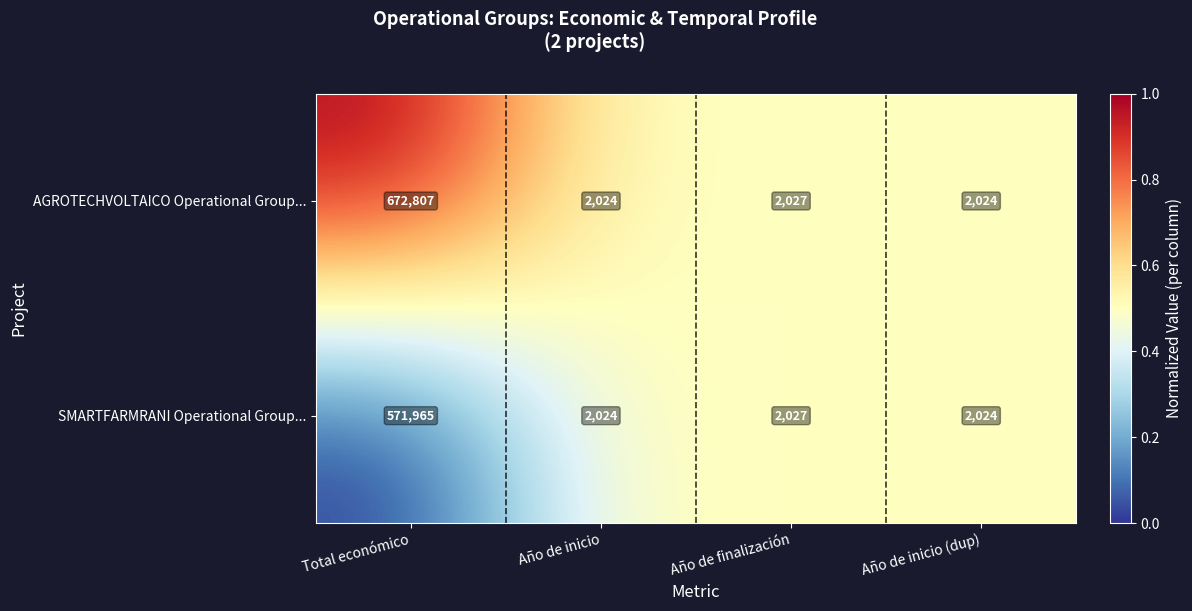

Between Total económico and Año de inicio (dup), which series saw the biggest shift?

AGROTECHVOLTAICO Operational Group...